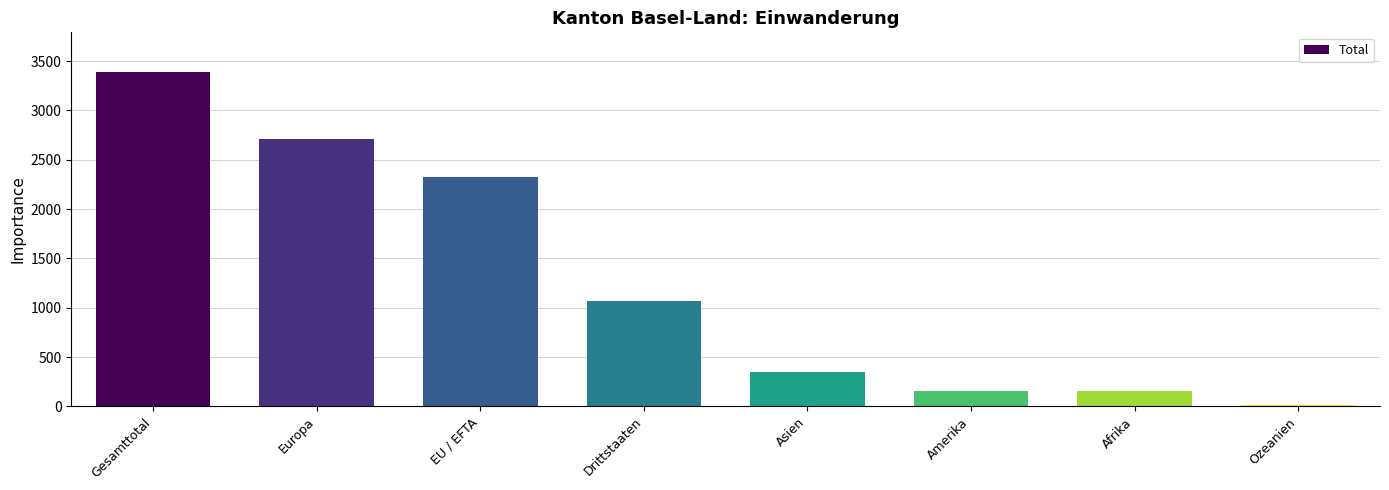

What is the maximum value shown in the chart?

3386